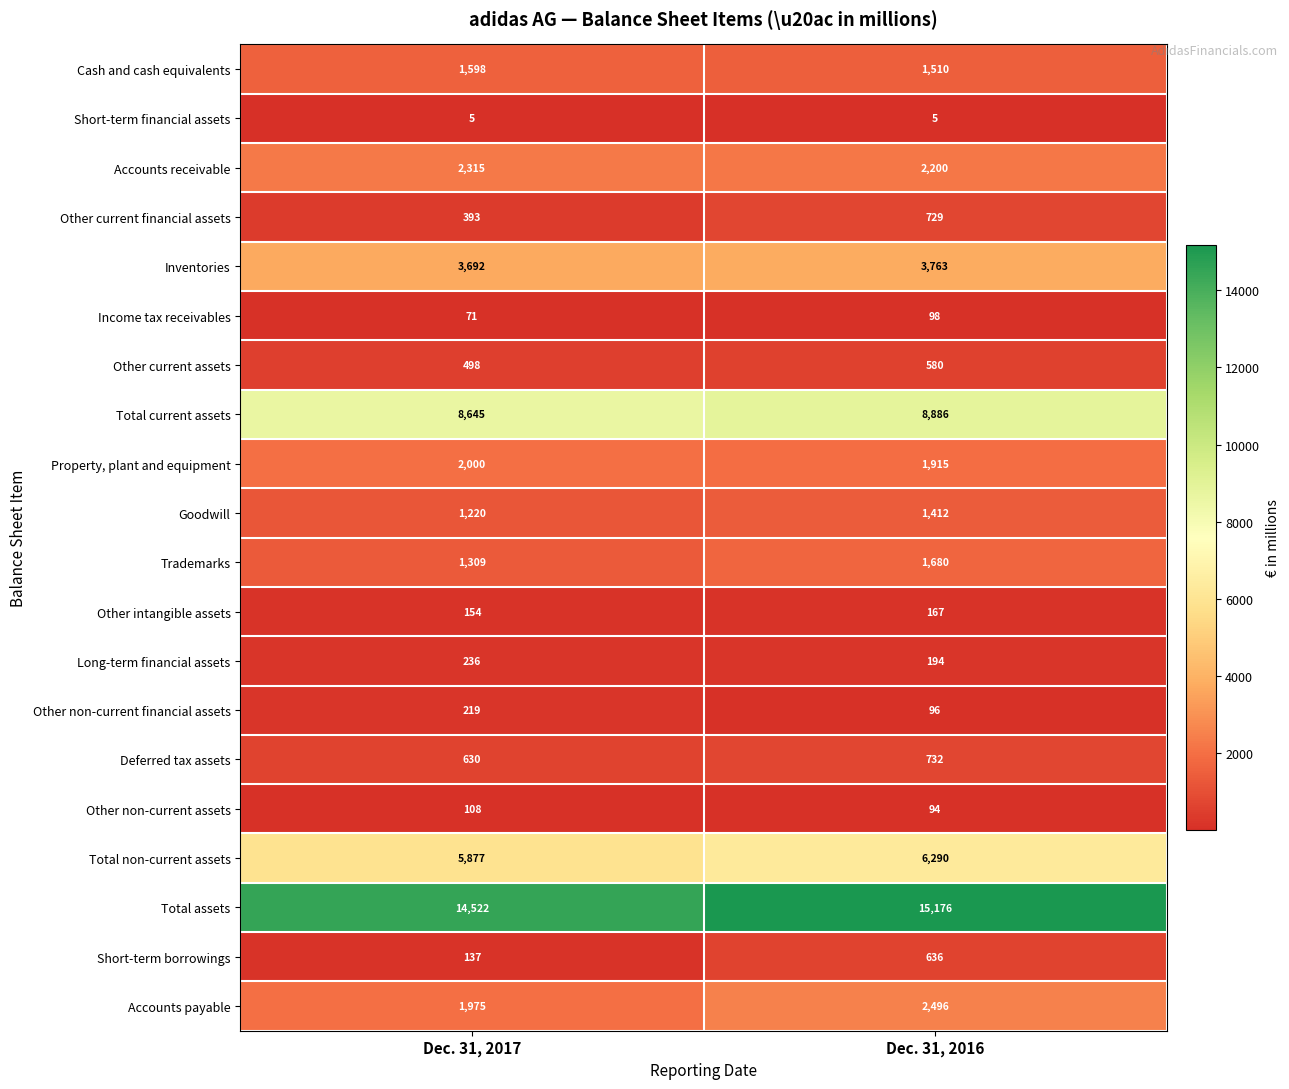

The value of Other non-current assets at Dec. 31, 2016 is 149. True or false?

False